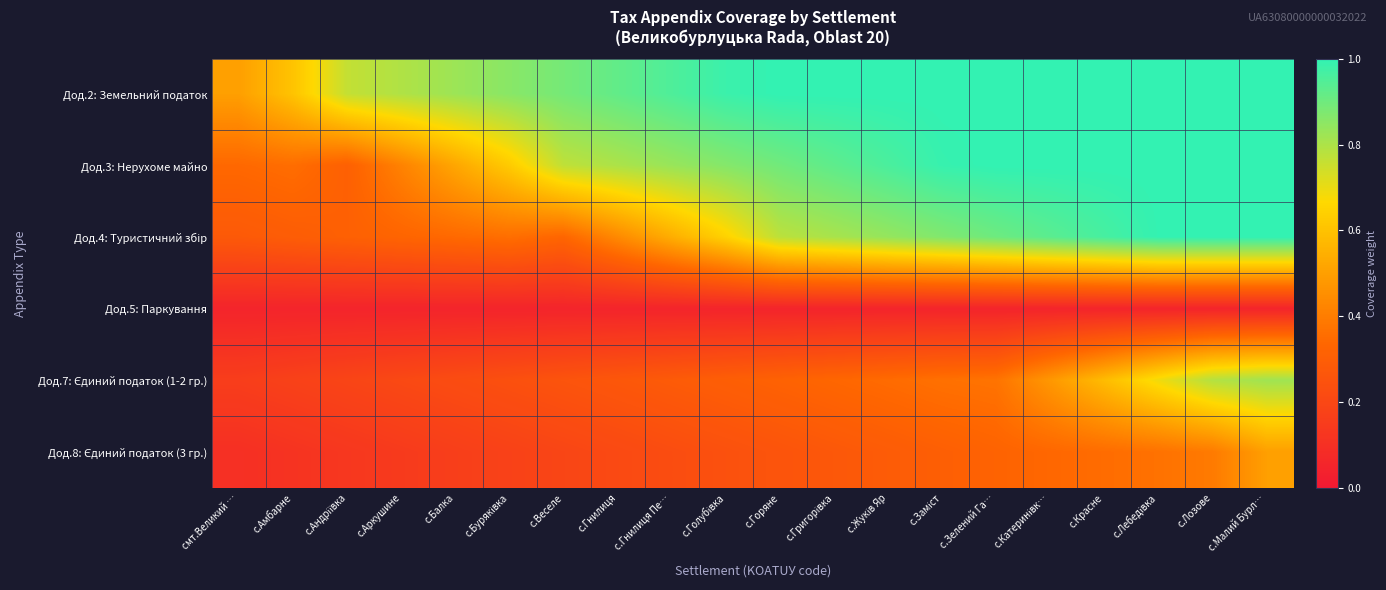

Which series has the largest range (max minus min)?

Дод.4: Туристичний збір